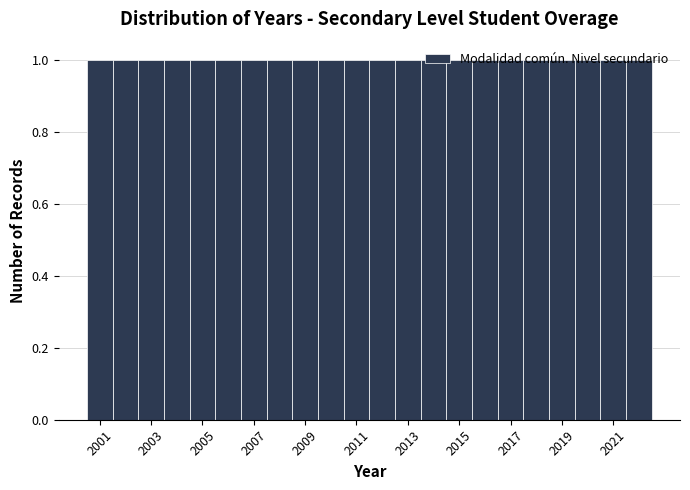

Reading left to right, transcribe this chart: for each bar, give the range it covers on the x-axis and its height. Neither the bar edges nor the heights are printed on the chart, so give them approximately, as read against the axes.

2000.5 to 2001.5: 1
2001.5 to 2002.5: 1
2002.5 to 2003.5: 1
2003.5 to 2004.5: 1
2004.5 to 2005.5: 1
2005.5 to 2006.5: 1
2006.5 to 2007.5: 1
2007.5 to 2008.5: 1
2008.5 to 2009.5: 1
2009.5 to 2010.5: 1
2010.5 to 2011.5: 1
2011.5 to 2012.5: 1
2012.5 to 2013.5: 1
2013.5 to 2014.5: 1
2014.5 to 2015.5: 1
2015.5 to 2016.5: 1
2016.5 to 2017.5: 1
2017.5 to 2018.5: 1
2018.5 to 2019.5: 1
2019.5 to 2020.5: 1
2020.5 to 2021.5: 1
2021.5 to 2022.5: 1